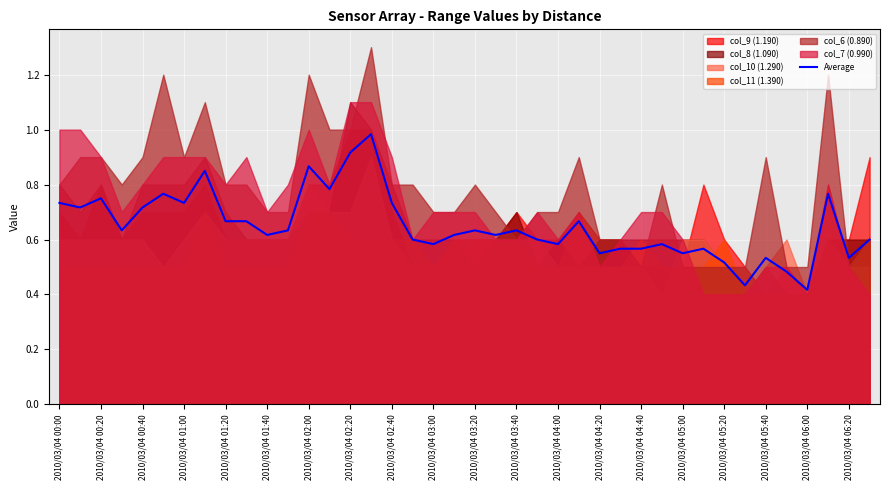

What is the smallest value displayed?

0.4